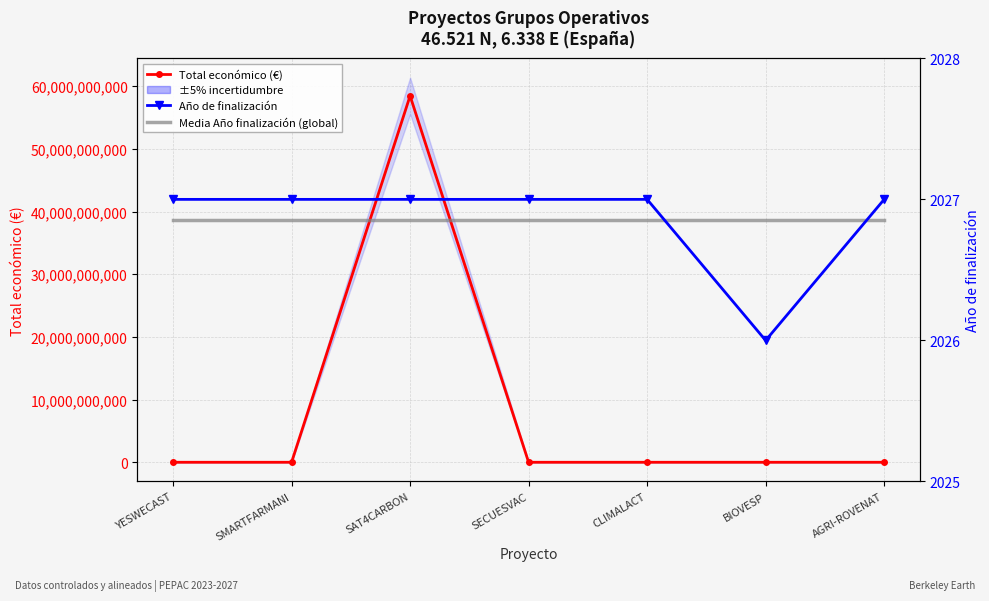

List the series in order of their peak value, highest first.

Total económico (€), Año de finalización, Media Año finalización (global)